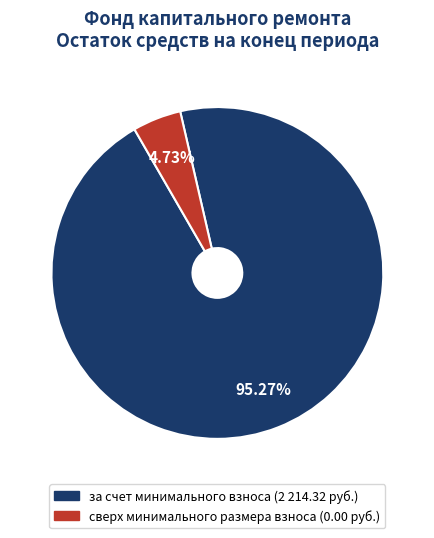

Between сверх минимального размера взноса and за счет минимального взноса, which is larger?

за счет минимального взноса